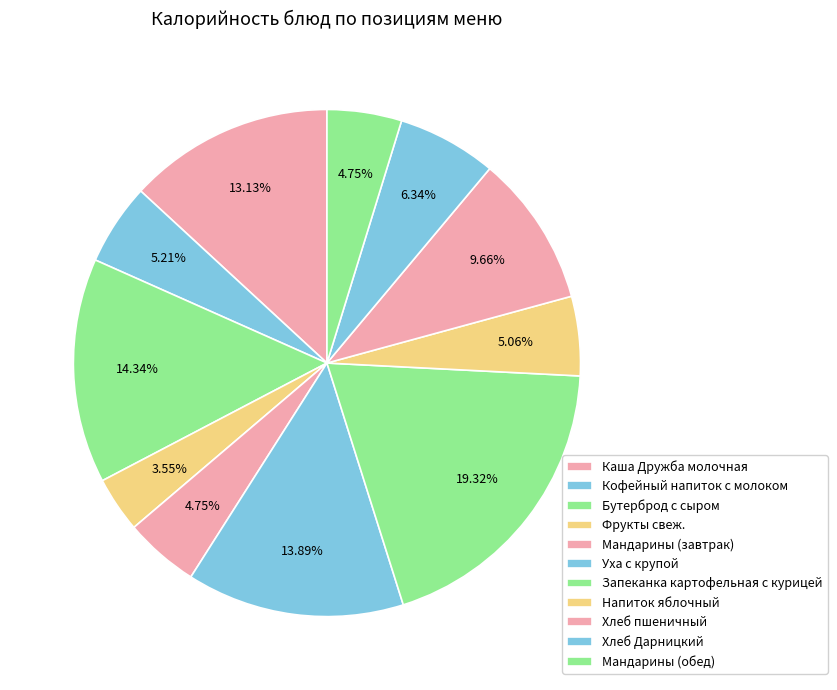

Is it true that Бутерброд с сыром is 27% of the pie?

False